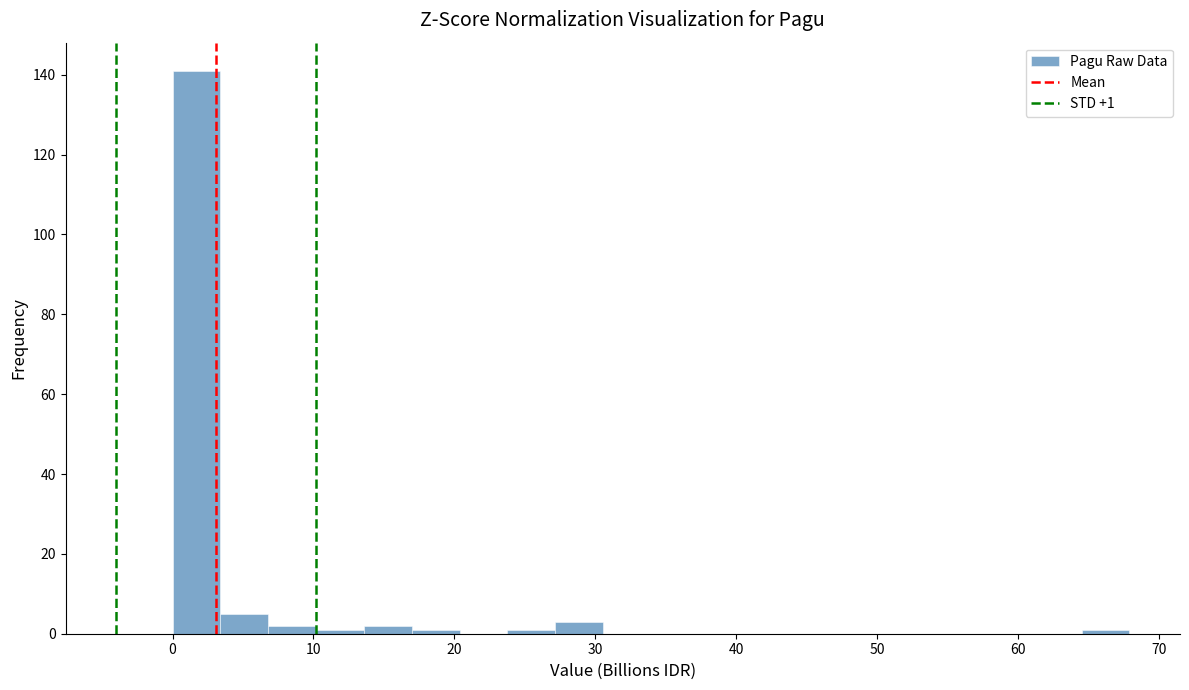

Around what value on the x-axis is the tallest bar? Give the approximate position of its centre, as read against the axis.

2